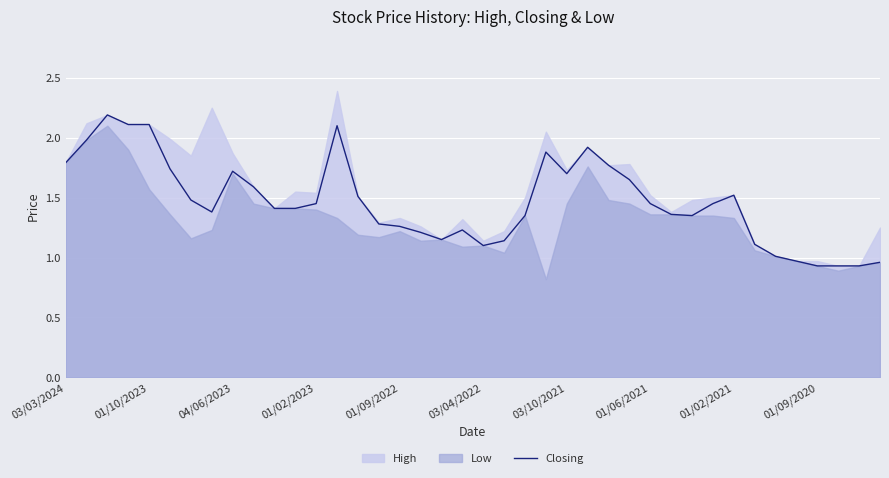

Where is the data nearest to the value 1?

34